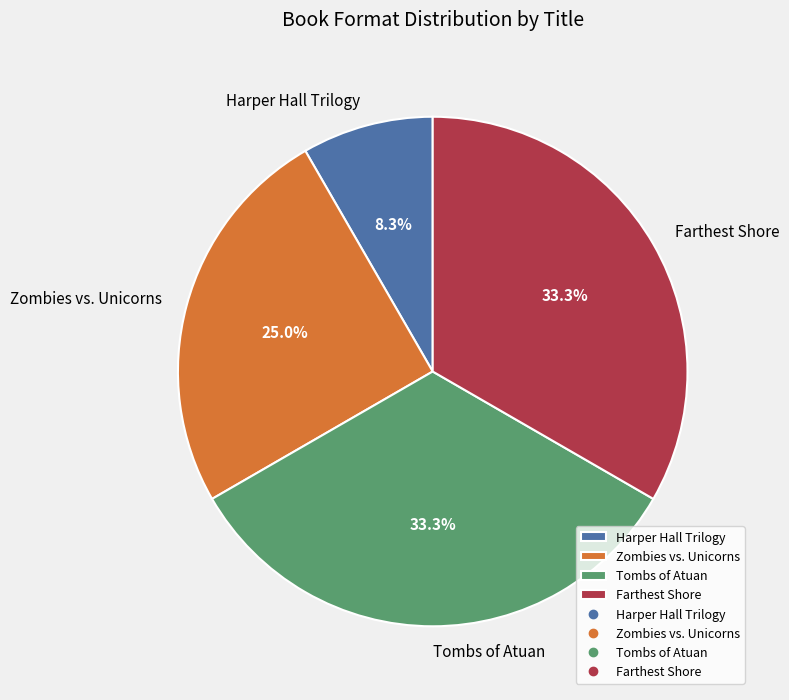

Combined, what portion of the pie is Harper Hall Trilogy and Zombies vs. Unicorns?

33.3%